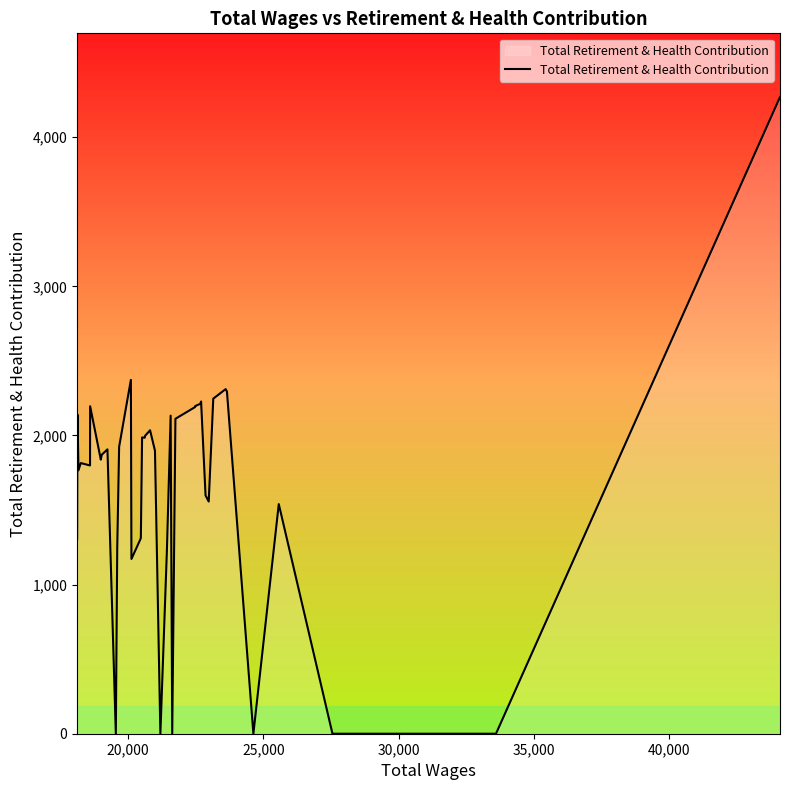

What is the sum of all values?

66011